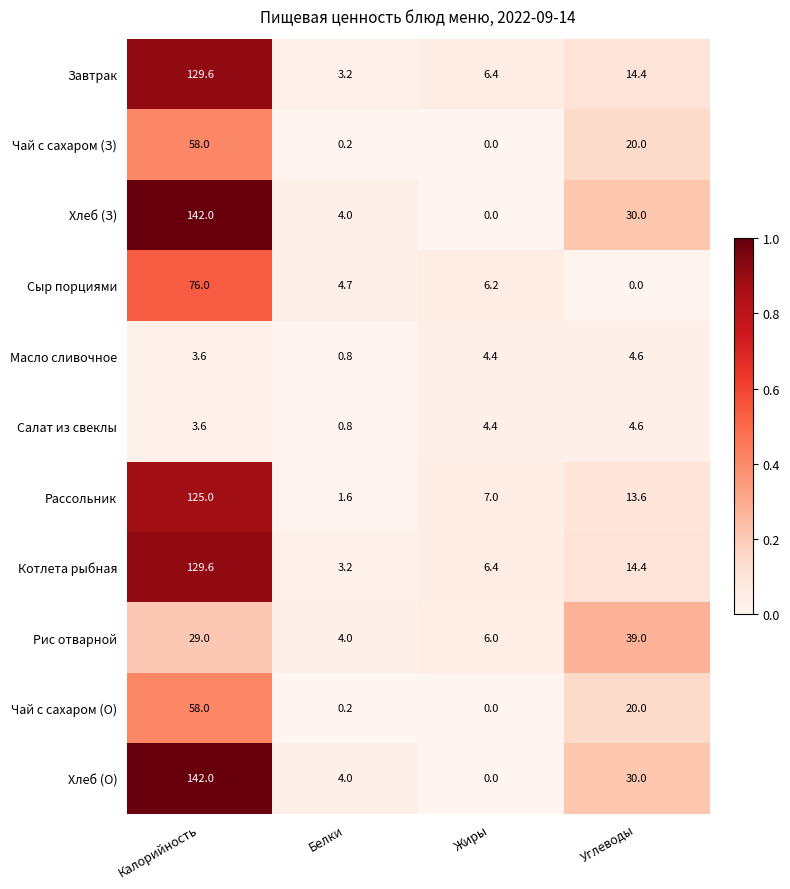

What is the maximum value shown in the chart?

142.0